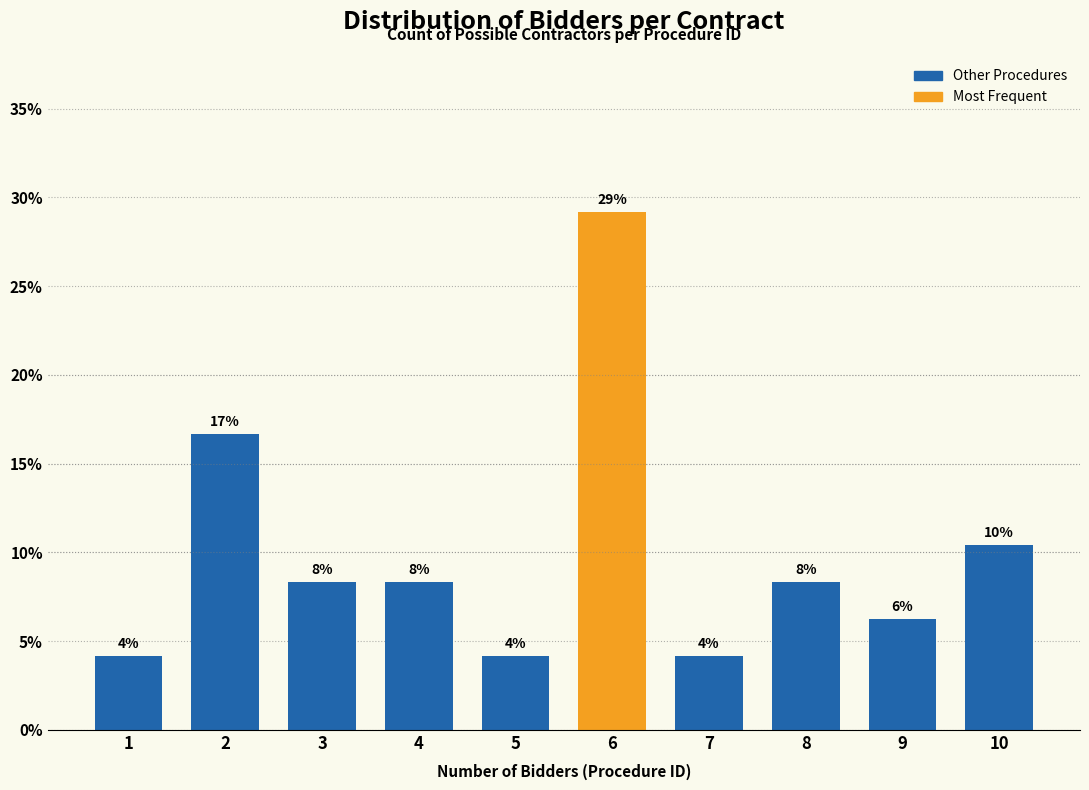

How many bars are there in total?

10